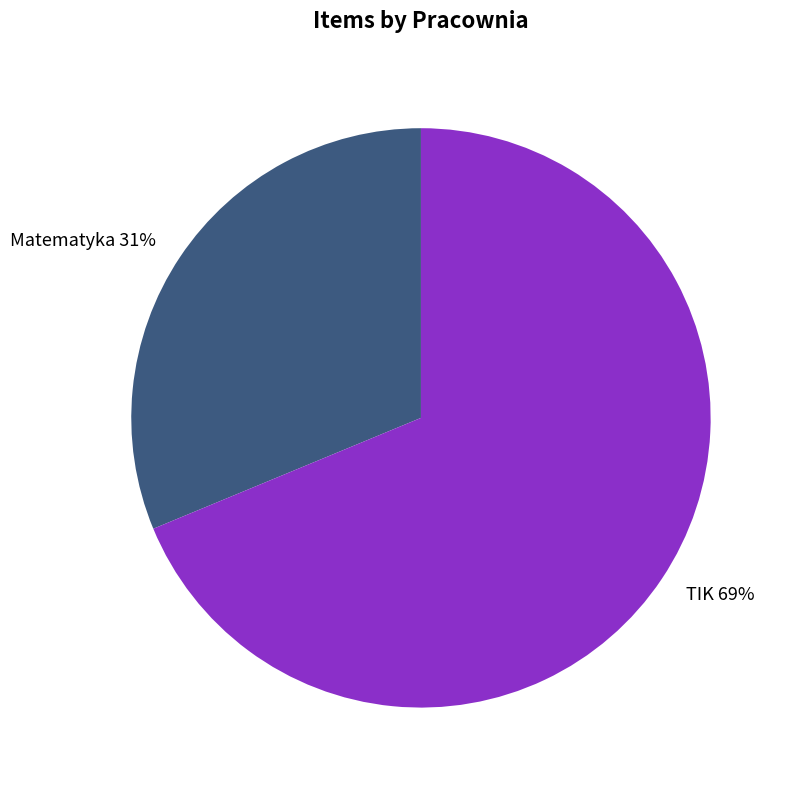

How many slices are in this pie chart?

2